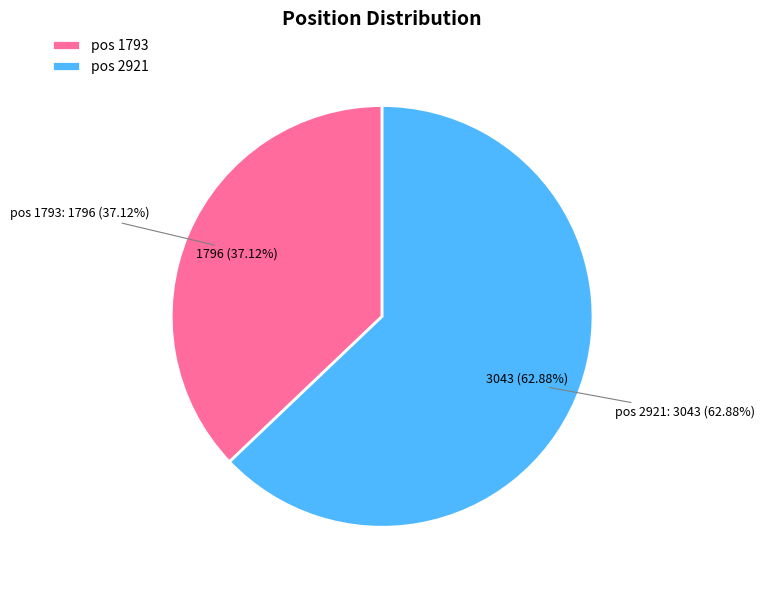

What is the total percentage of 2921 and 1793?

100.0%